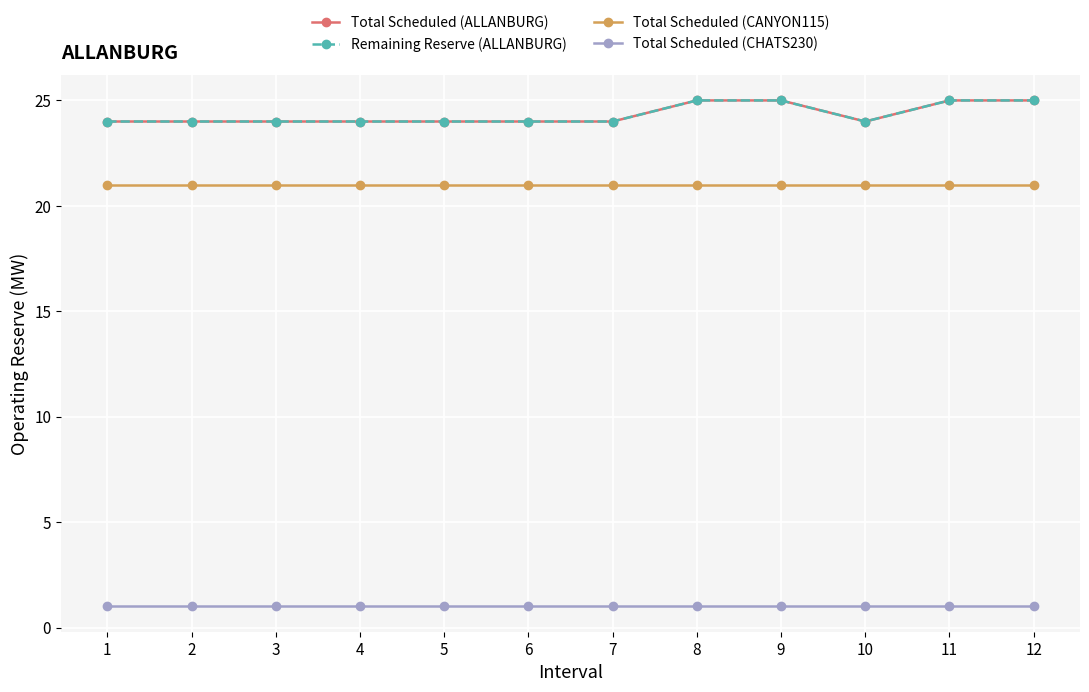

Does the chart have visible grid lines?

Yes